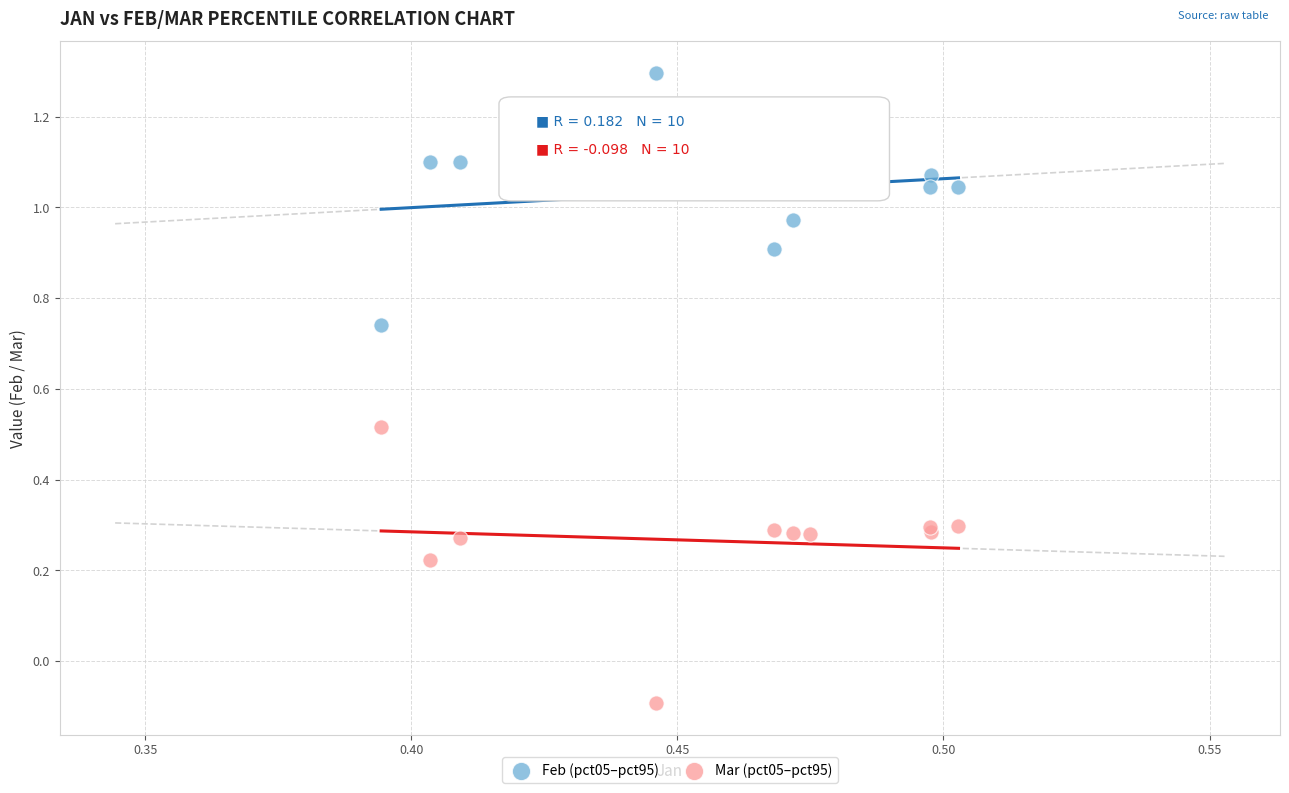

What are all the series names shown in the legend?

Feb (pct05–pct95), Mar (pct05–pct95)